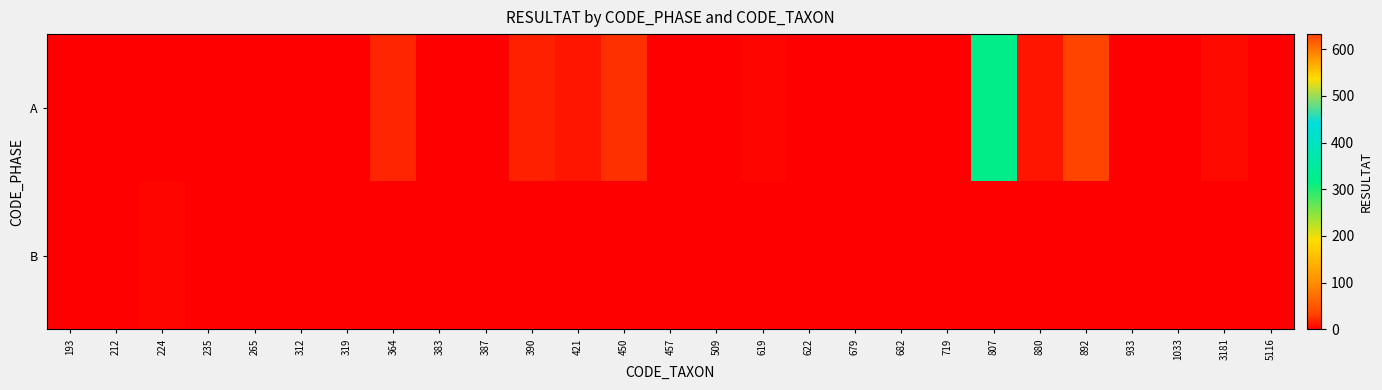

Reading left to right, transcribe all the data shown in this chart.

A: 193=2	212=1	224=0	235=1	265=2	312=2	319=2	364=19	383=0	387=0	390=17	421=11	450=24	457=1	509=0	619=3	622=2	679=0	682=0	719=1	807=320	880=11	892=632	933=0	1033=1	3181=5	5116=1
B: 193=0	212=0	224=4	235=0	265=0	312=0	319=0	364=1	383=1	387=1	390=2	421=0	450=2	457=0	509=0	619=0	622=0	679=0	682=0	719=0	807=0	880=0	892=0	933=0	1033=0	3181=0	5116=0